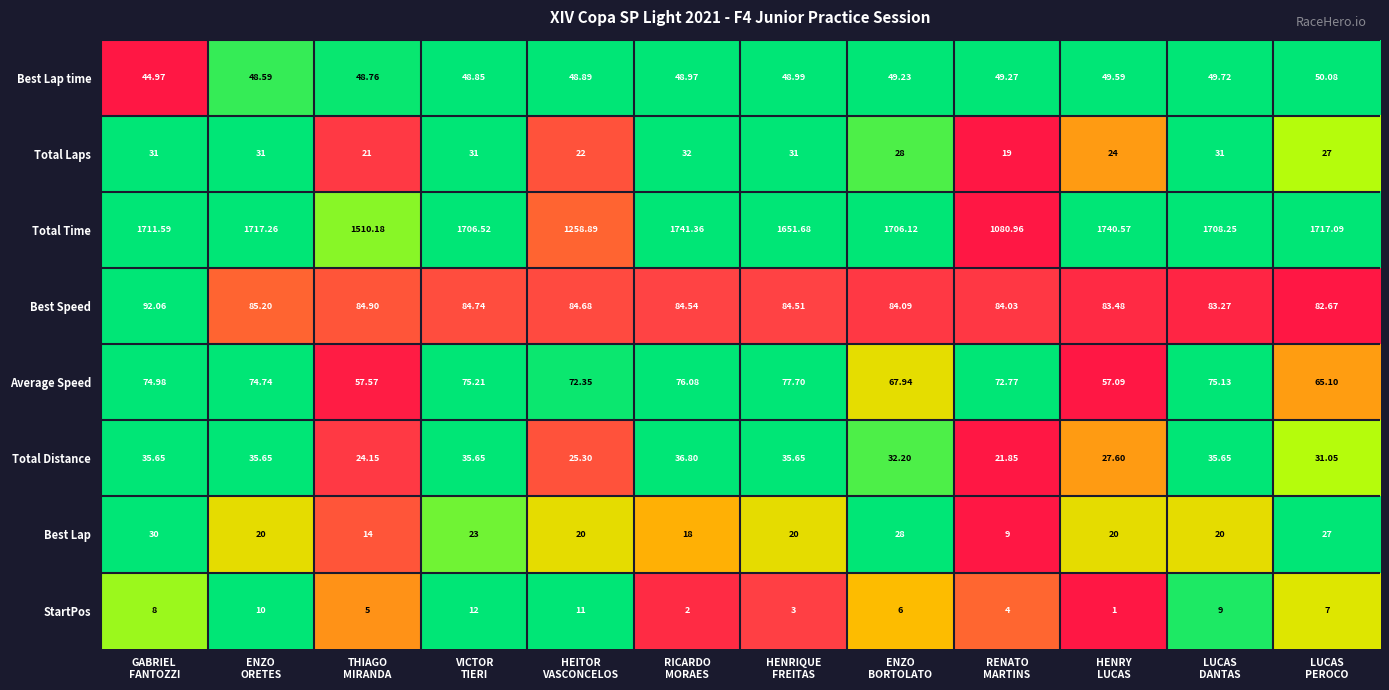

Which series has the widest spread of values?

Total Time